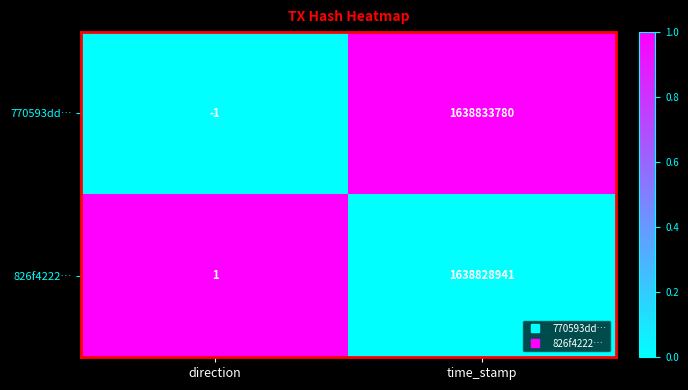

At how many categories does at least one series exceed 0?

2